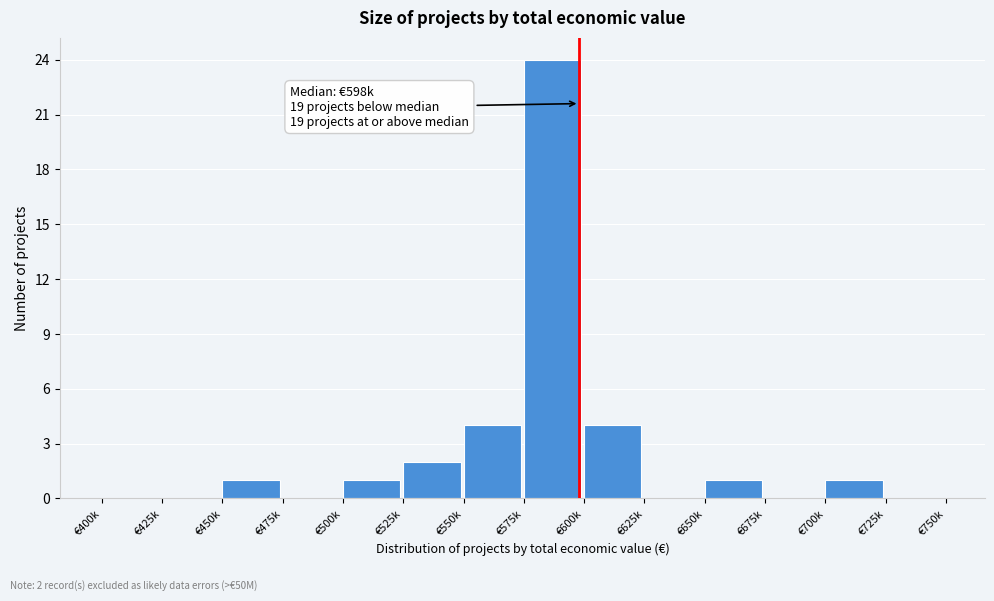

Reading right to left, what are all the values shown in this chart?

€725k=0	€700k=1	€675k=0	€650k=1	€625k=0	€600k=4	€575k=24	€550k=4	€525k=2	€500k=1	€475k=0	€450k=1	€425k=0	€400k=0